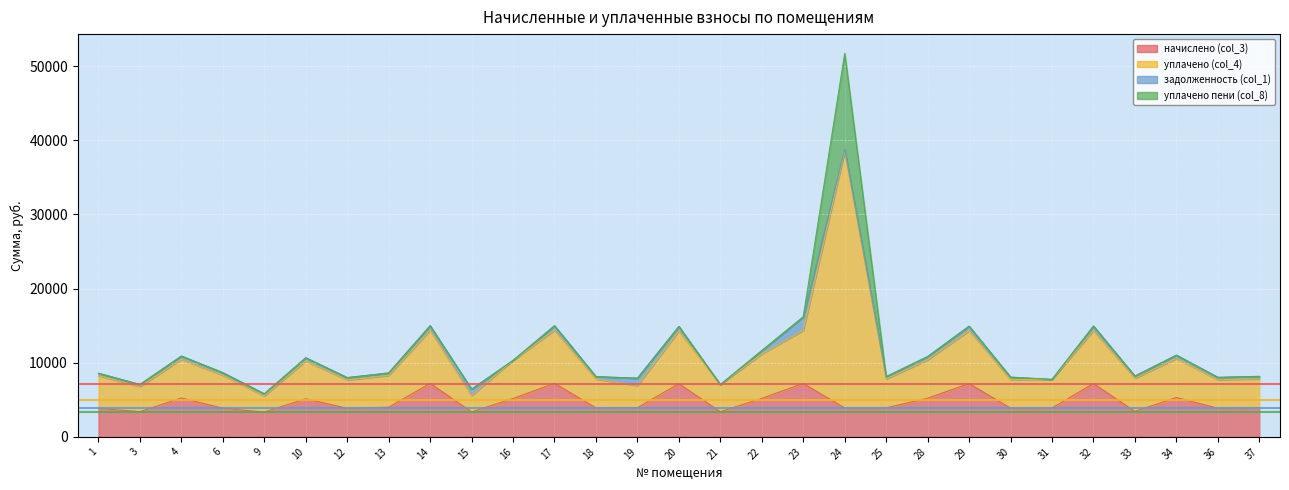

In начислено (col_3), how many points are higher than both neighbors (excluding endpoints)?

9